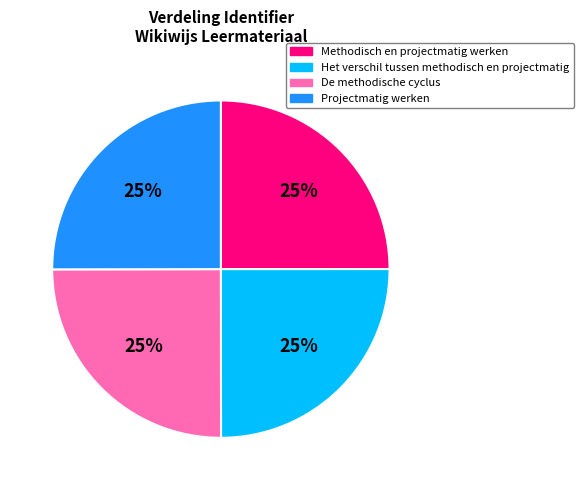

Is there any slice that represents more than half of the pie?

No